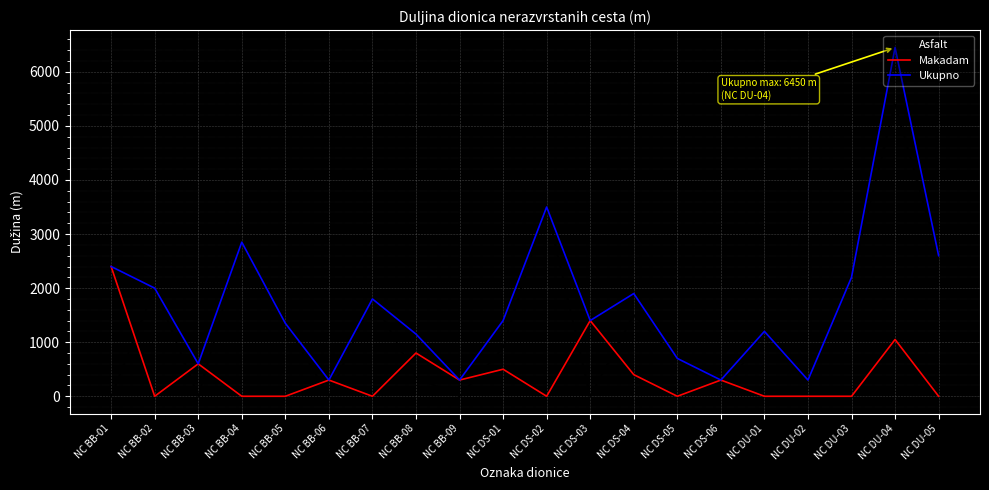

What is the total value across all series at NC BB-08?

2300